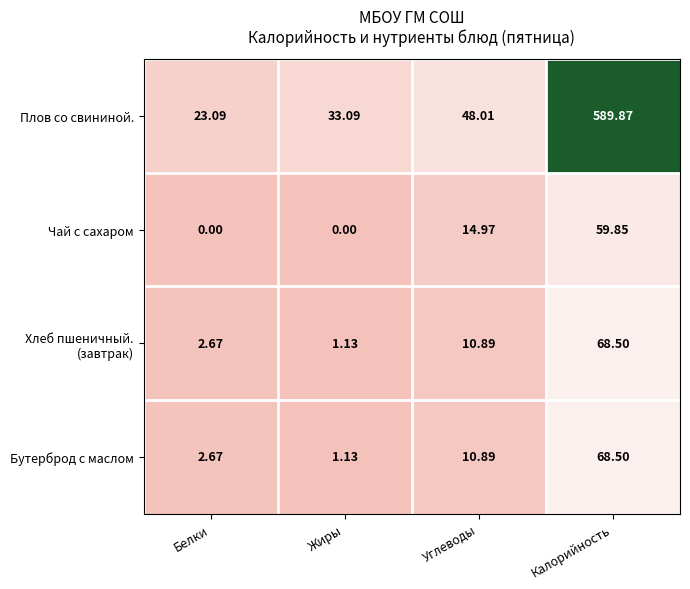

What is the spread (max minus min) of values at Жиры?

33.1